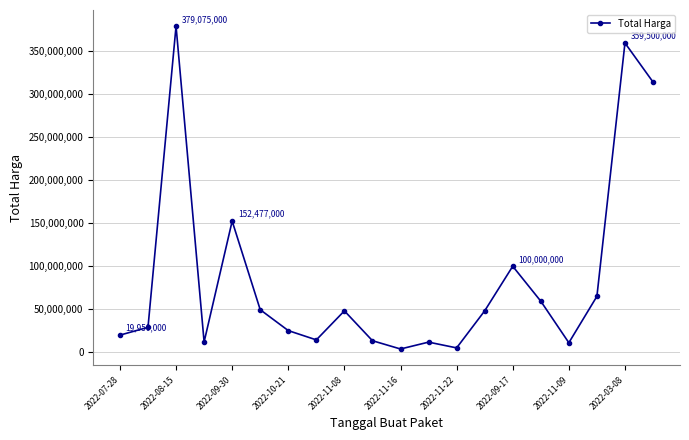

What is the maximum value shown in the chart?

379075000